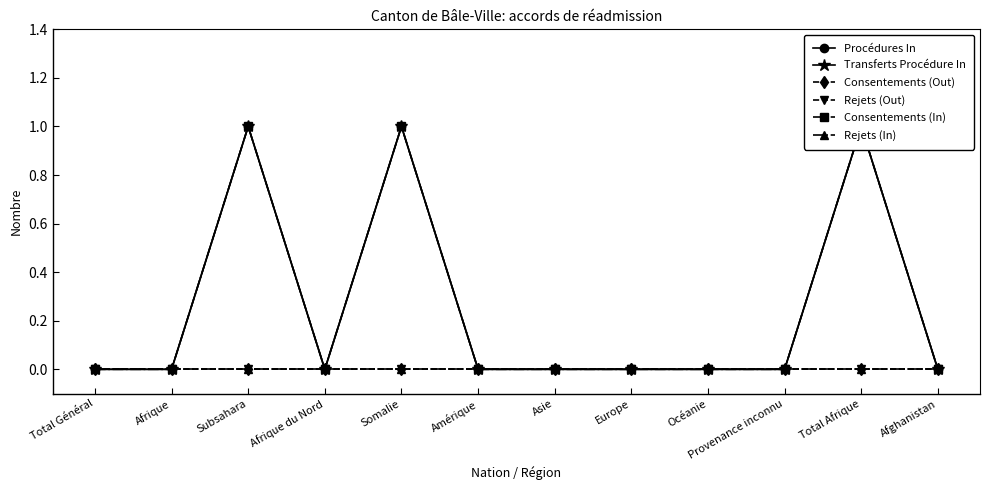

In Consentements (In), how many points are lower than both neighbors (excluding endpoints)?

1